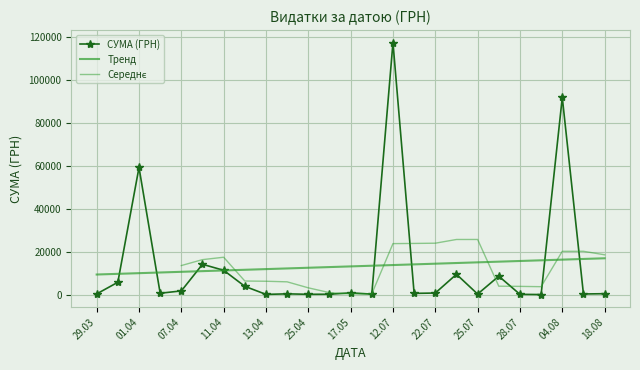

Is this an area chart (filled region under the line)?

No